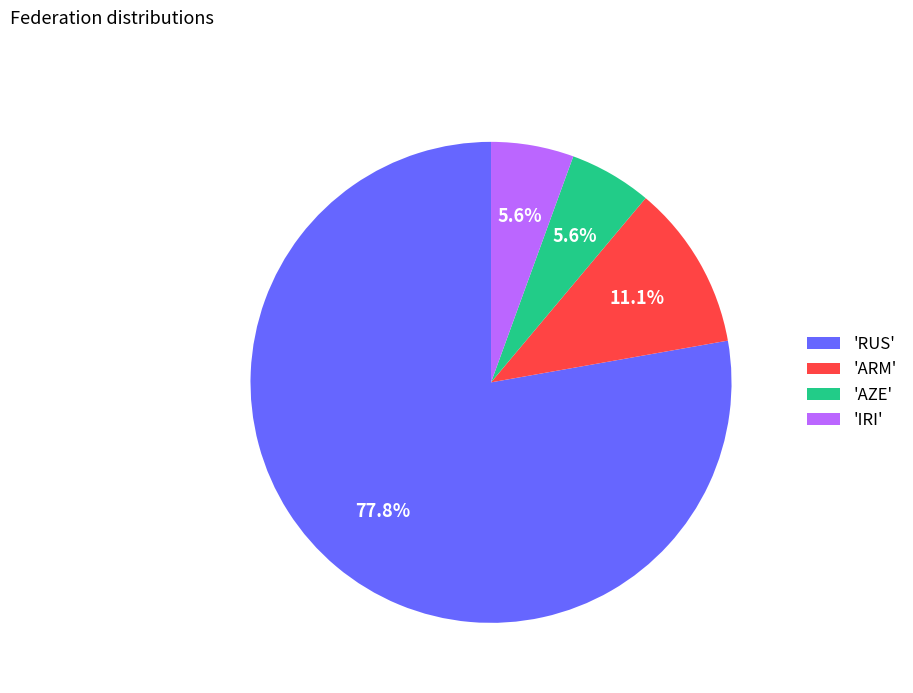

Approximately how many times larger is the value at 'RUS' compared to 'ARM'?

7.0